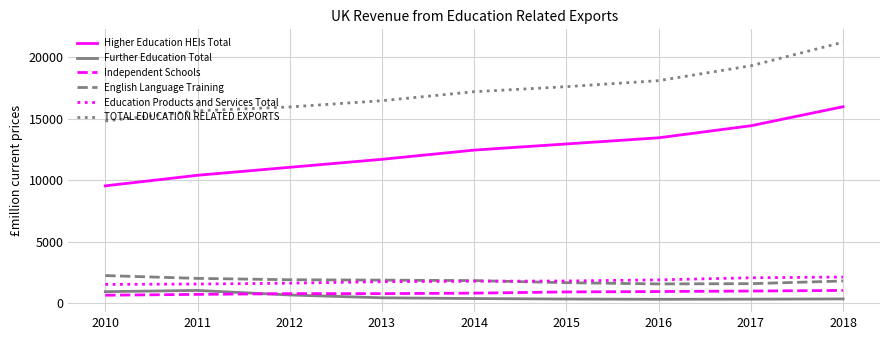

Between 2012 and 2016, which series saw the biggest shift?

Higher Education HEIs Total